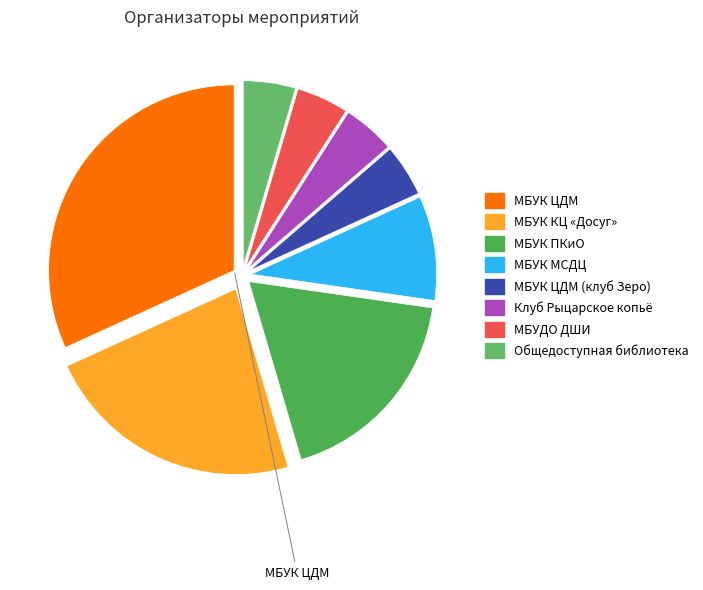

To the nearest percent, what is the average slice percentage?

12%